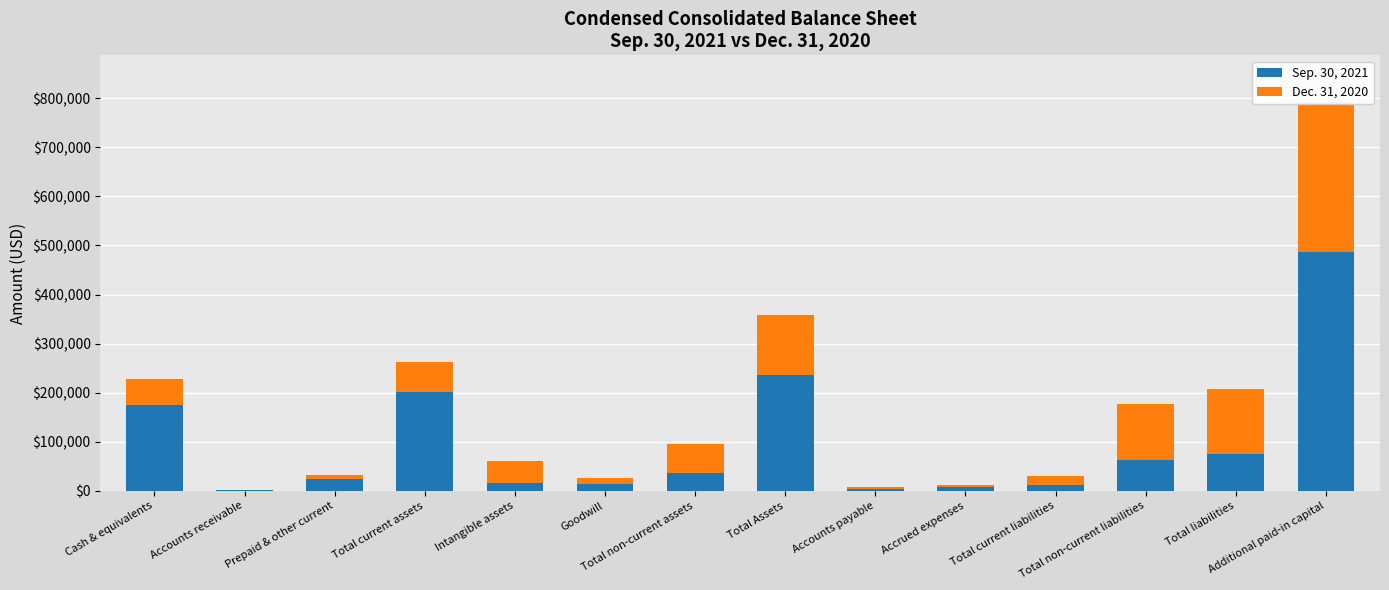

Which series has the largest total across all categories?

Sep. 30, 2021